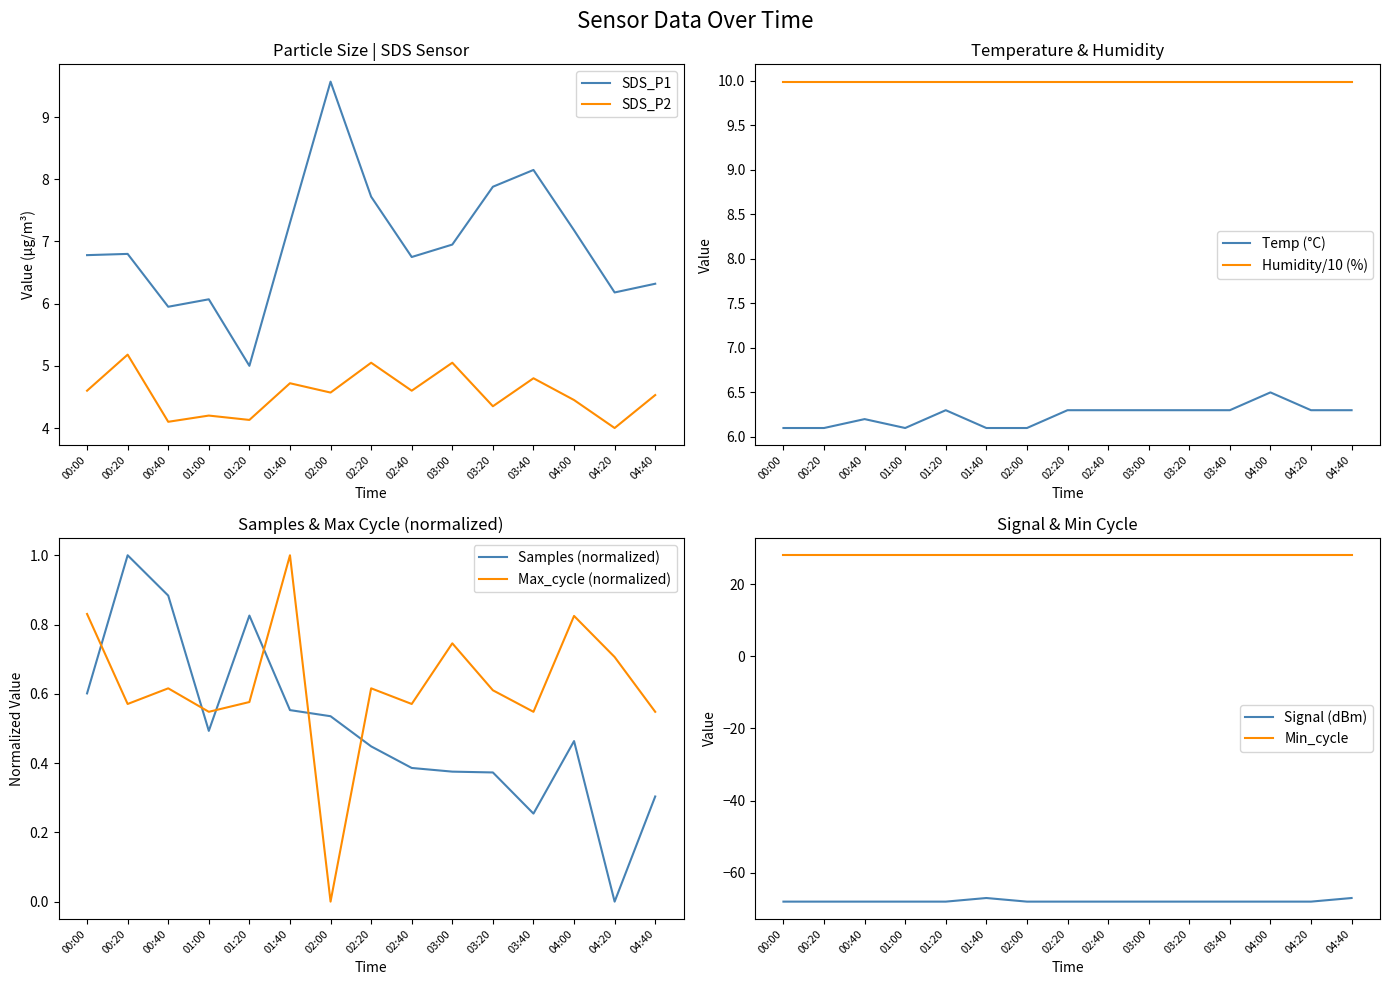

True or false: SDS_P1 has more than 2 interior local peaks.

True